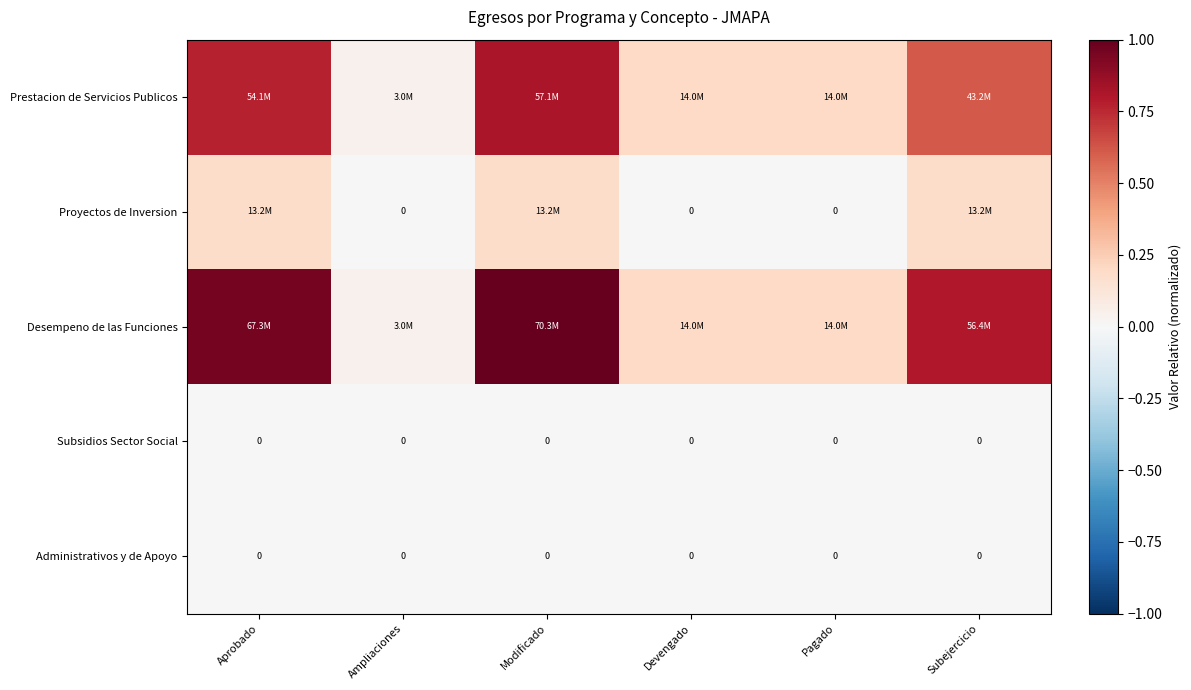

What is the difference between the highest and lowest values at Modificado?

1.0